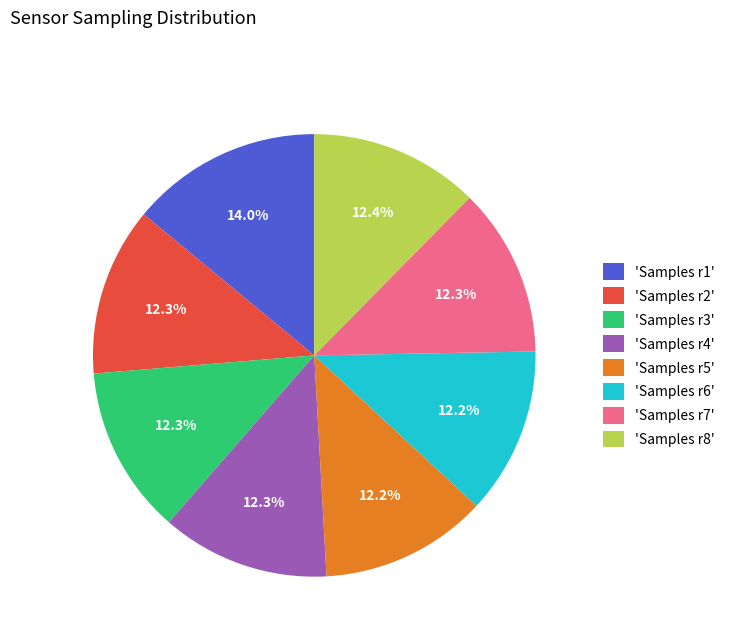

Is there any slice that represents more than half of the pie?

No